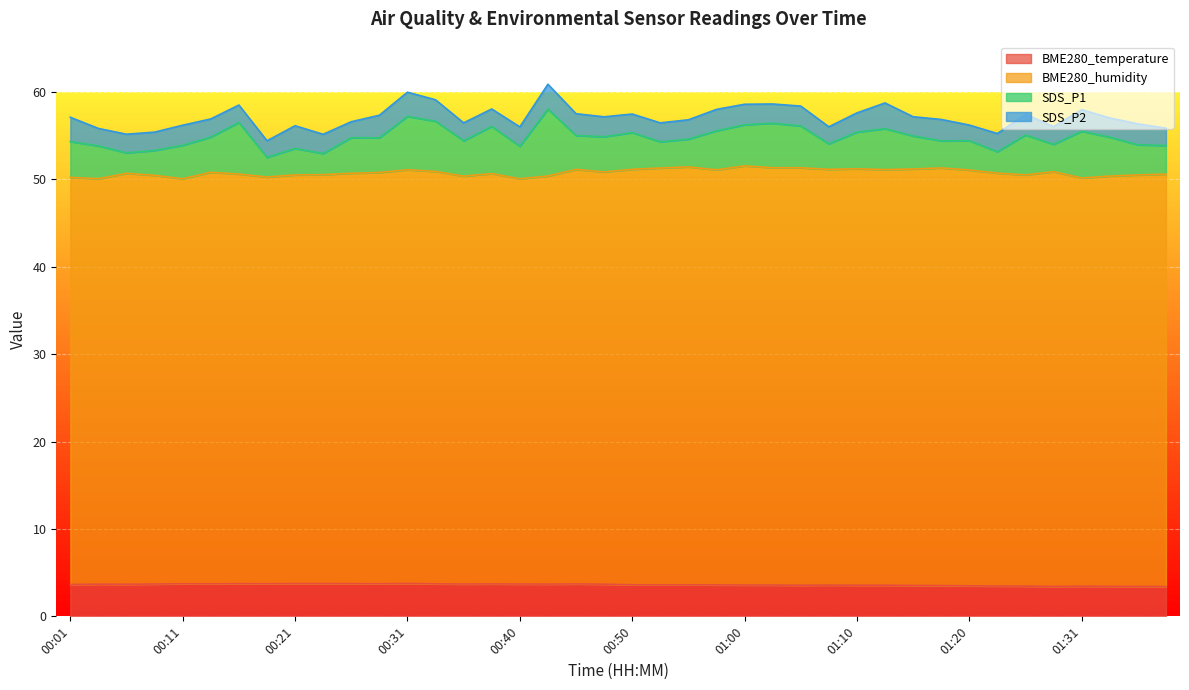

What is the spread (max minus min) of values at 01:20?

45.8